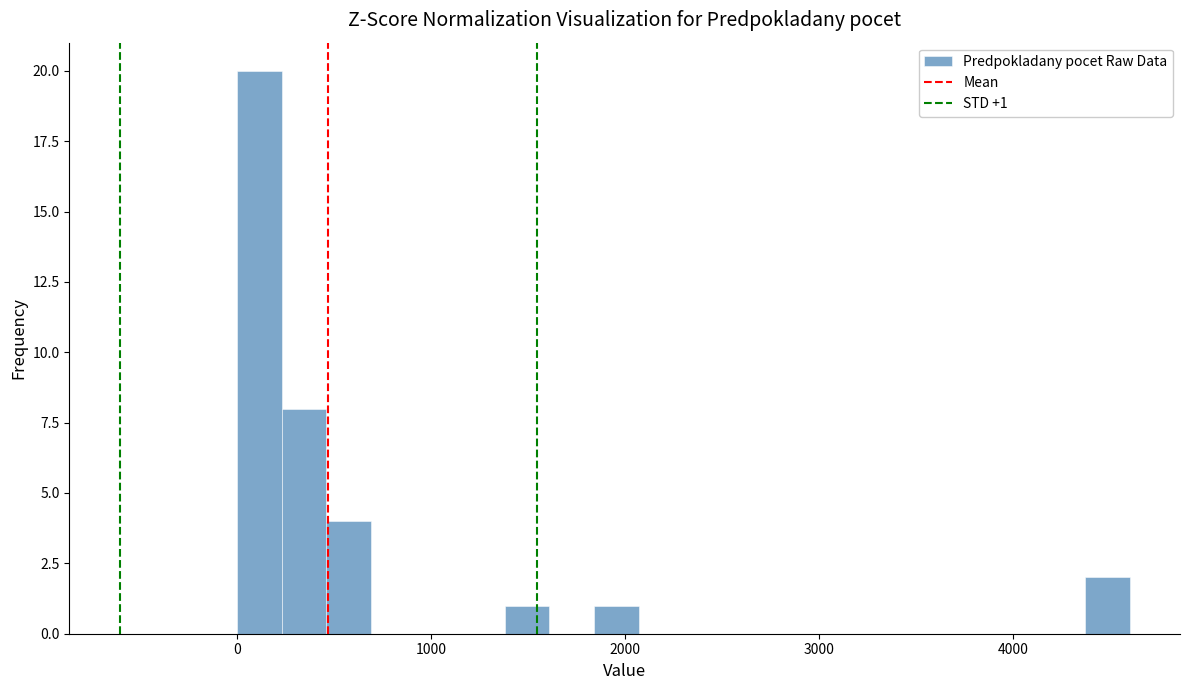

Around what value on the x-axis is the tallest bar? Give the approximate position of its centre, as read against the axis.

100